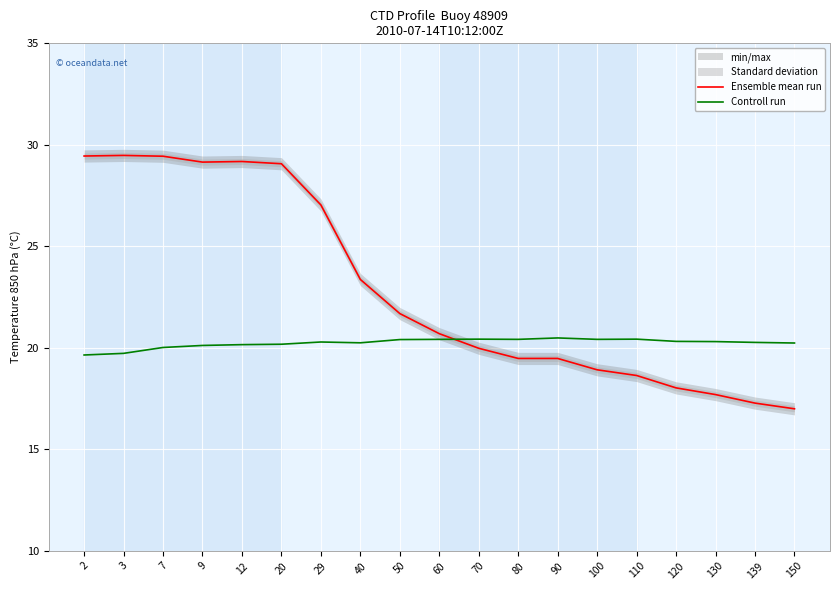

Which series ends up on top after the final intersection of Controll run and Ensemble mean run?

Controll run